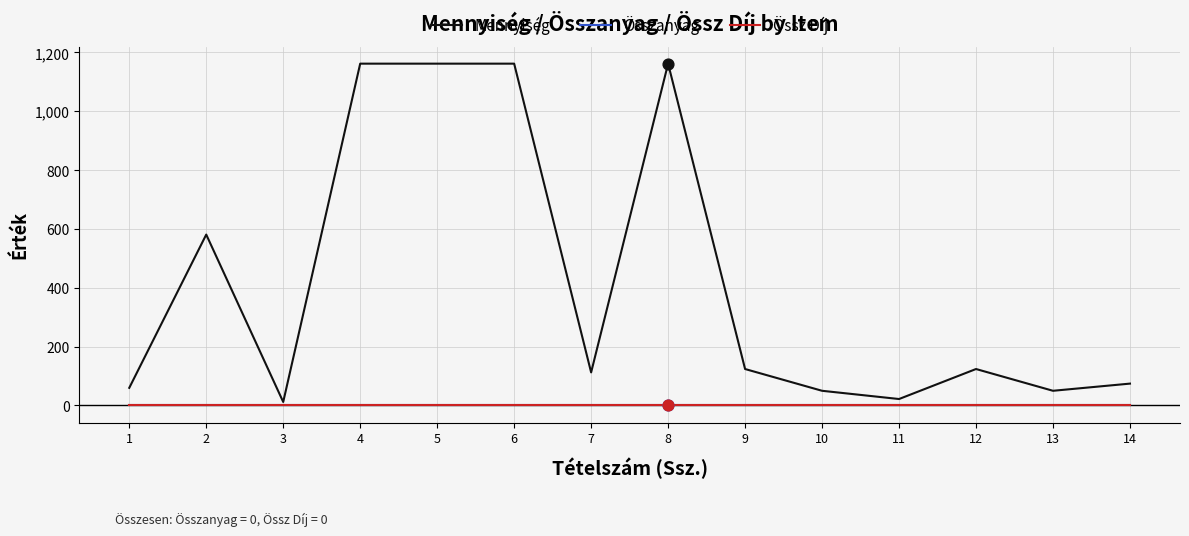

Which series has the largest total across all categories?

Mennyiség